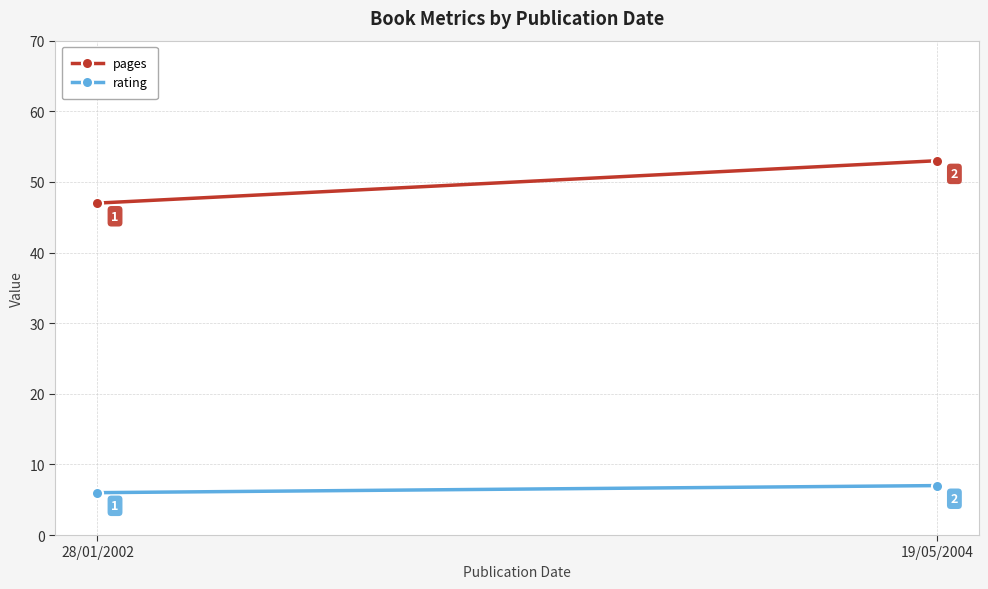

True or false: rating has a value of 9 at 19/05/2004.

False